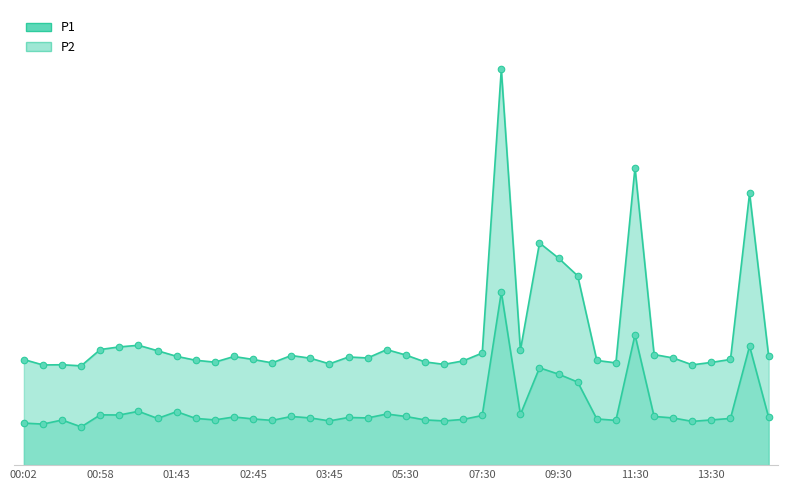

What are all the series names shown in the legend?

P1, P2